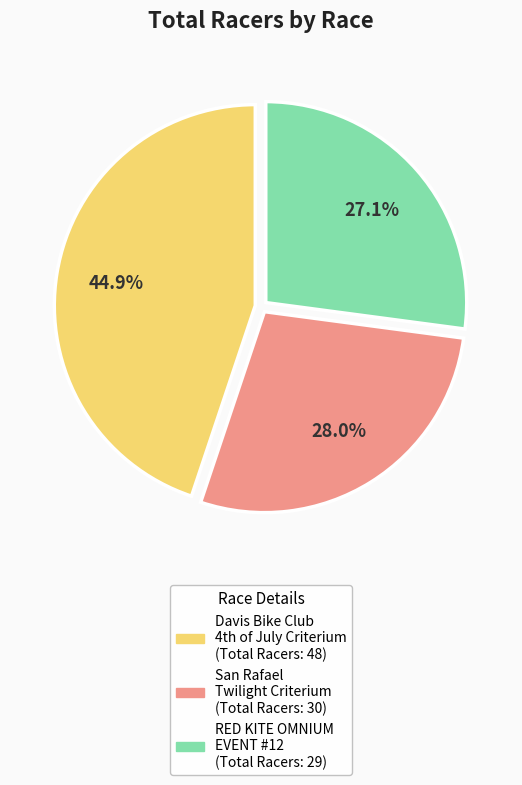

Is there a majority slice in this chart?

No